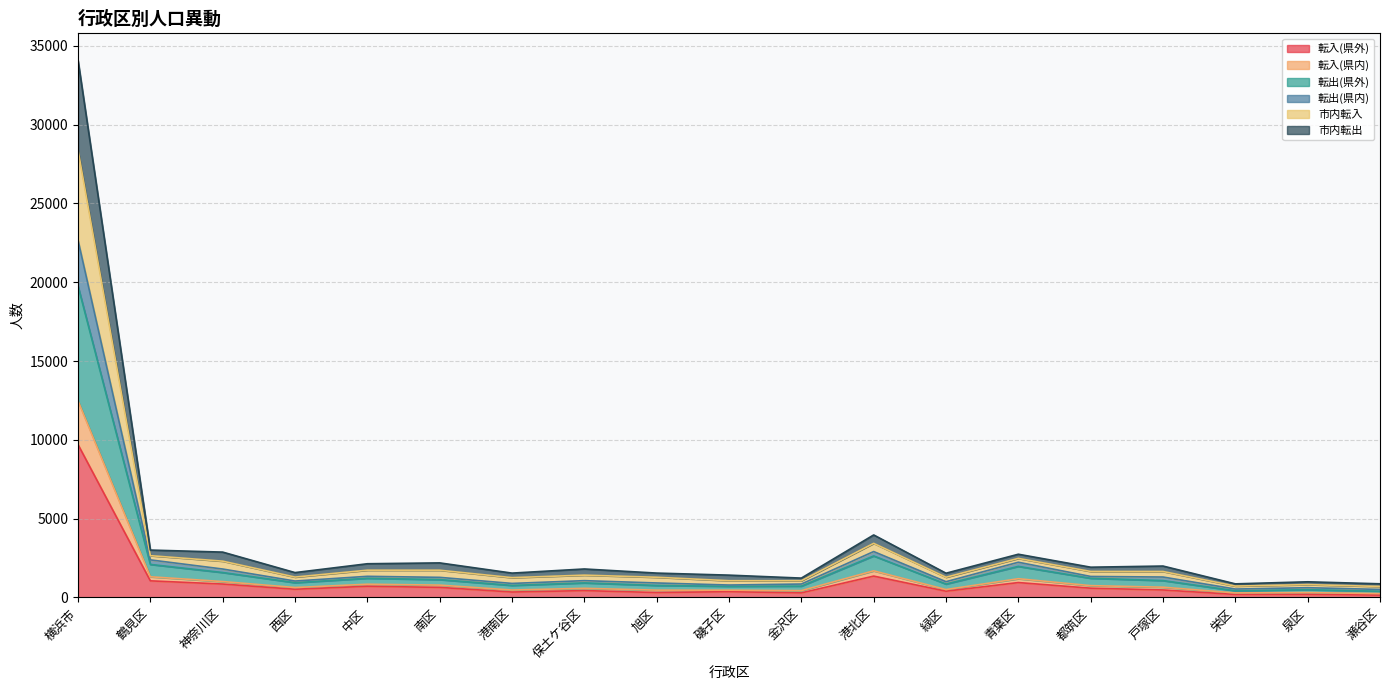

Between 南区 and 瀬谷区, which is larger?

南区